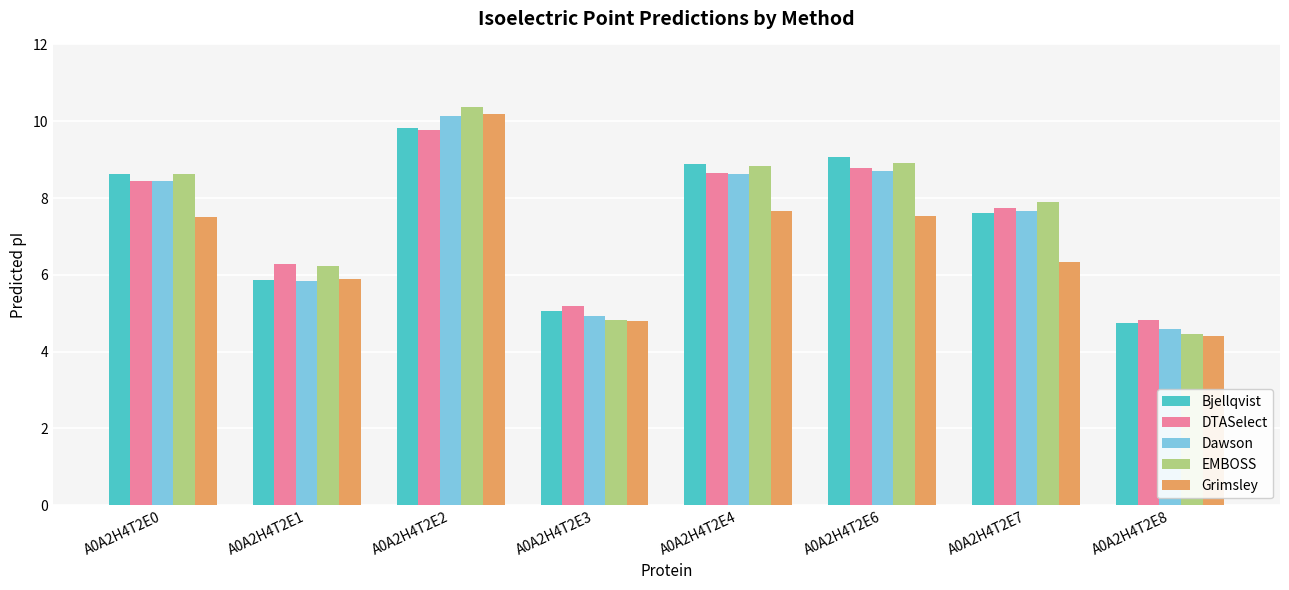

What is the maximum value shown in the chart?

10.4